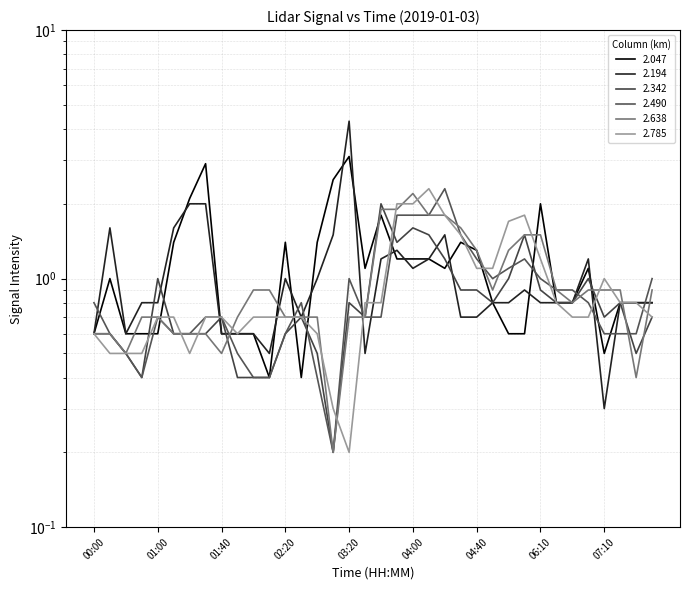

Rank the series at 06:10 from highest to lowest value.

2.047, 2.638, 2.785, 2.490, 2.342, 2.194